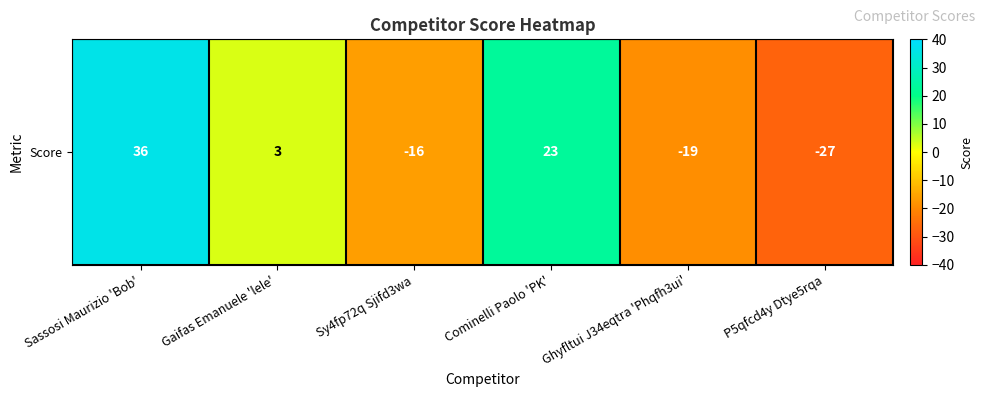

Reading right to left, list all the values displayed in this chart.

P5qfcd4y Dtye5rqa=-27	Ghyfltui J34eqtra 'Phqfh3ui'=-19	Cominelli Paolo 'PK'=23	Sy4fp72q Sjifd3wa=-16	Gaifas Emanuele 'lele'=3	Sassosi Maurizio 'Bob'=36